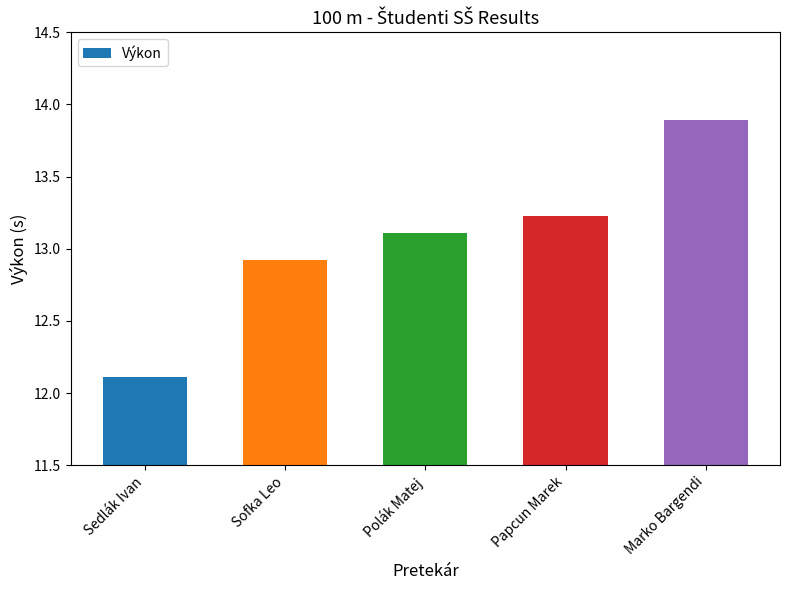

Rank the categories by value from lowest to highest.

Sedlák Ivan, Sofka Leo, Polák Matej, Papcun Marek, Marko Bargendi